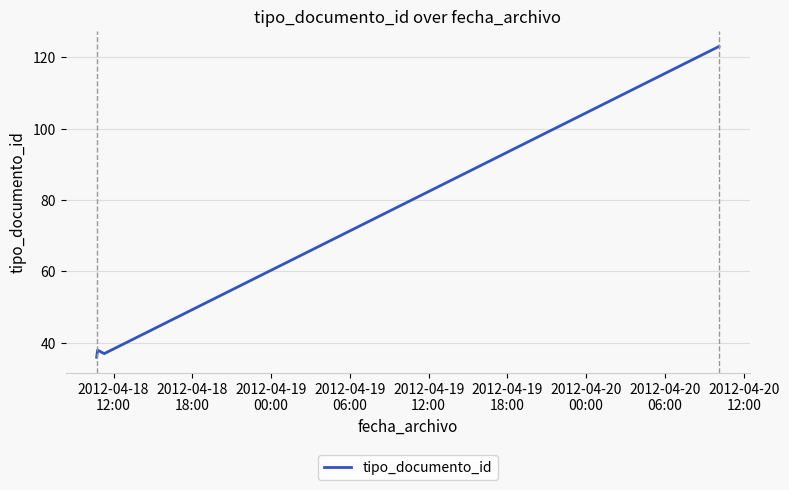

What is the sum of all values?

234